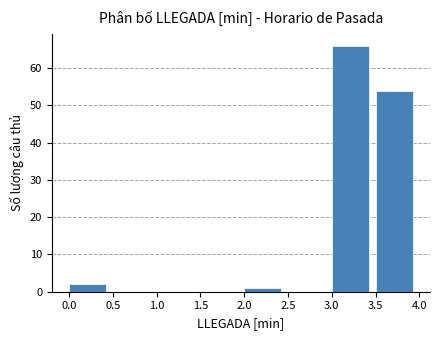

Reading left to right, transcribe this chart: for each bar, give the range it covers on the x-axis and its height. The values are not printed on the chart, so give them approximately, as read against the axis.

0.0 to 0.5: 2
0.5 to 1.0: 0
1.0 to 1.5: 0
1.5 to 2.0: 0
2.0 to 2.5: 1
2.5 to 3.0: 0
3.0 to 3.5: 66
3.5 to 4.0: 54